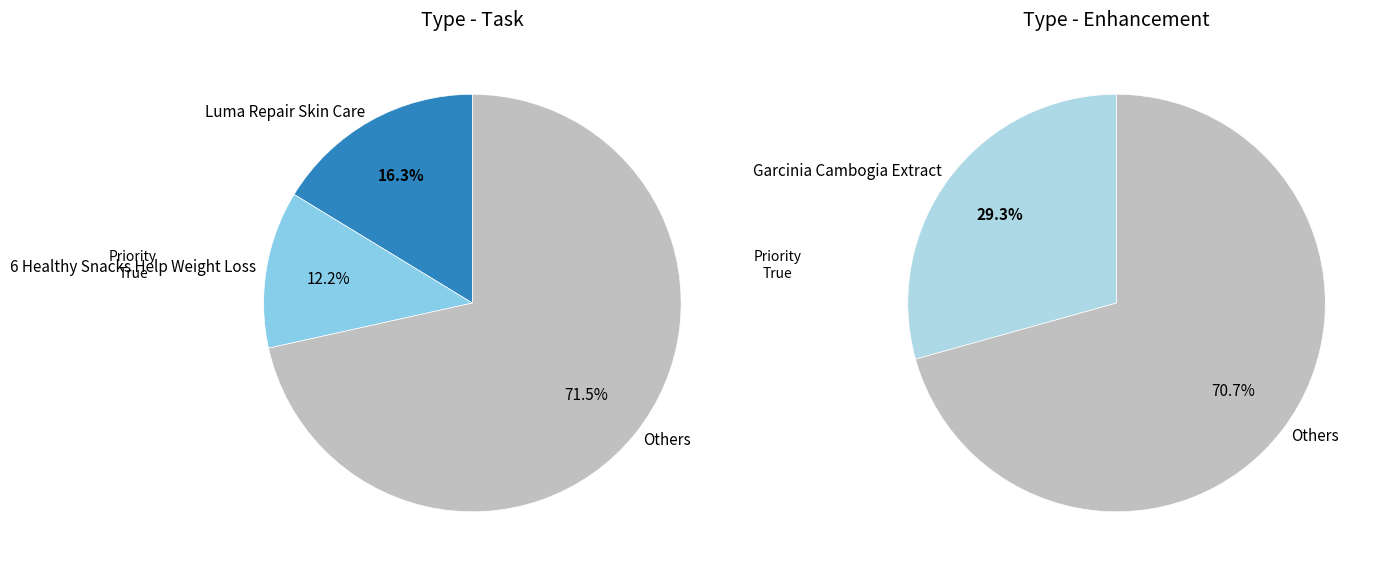

Which slice is the smallest?

6 Healthy Snacks Help Weight Loss